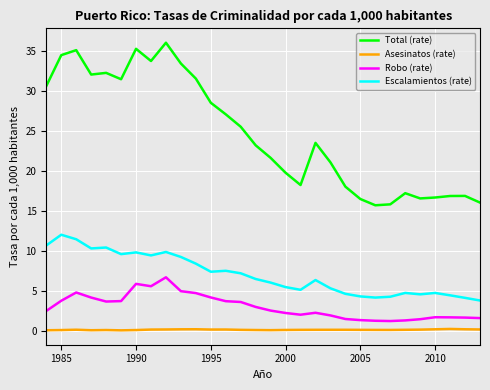

What is the difference between the maximum and minimum values in the Asesinatos (rate) series?

0.2